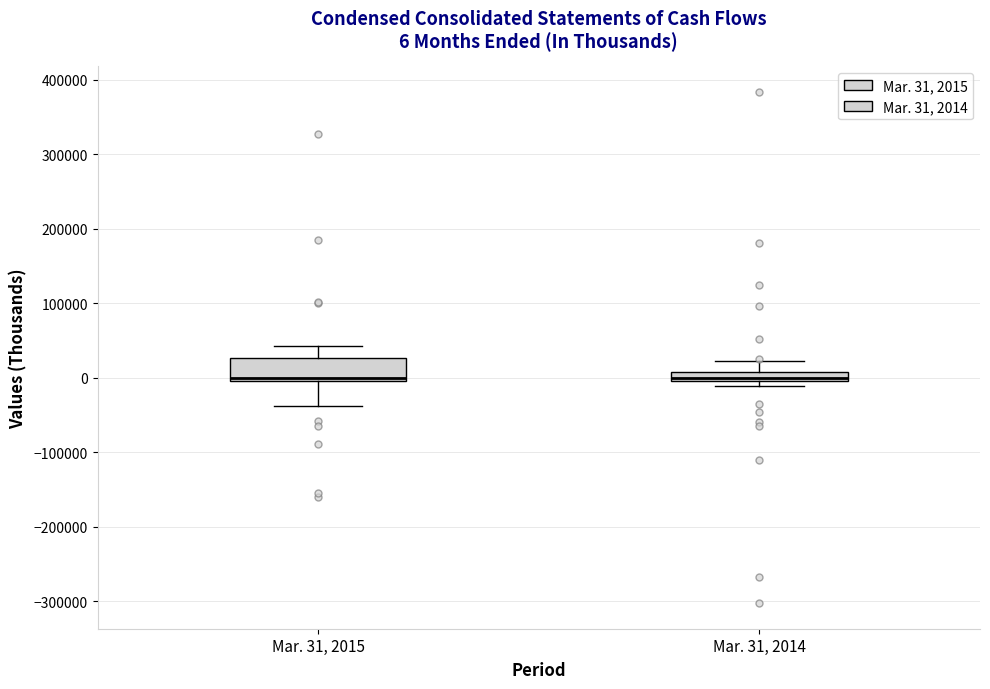

Which box is the tallest, from its lower edge to its upper edge?

Mar. 31, 2015